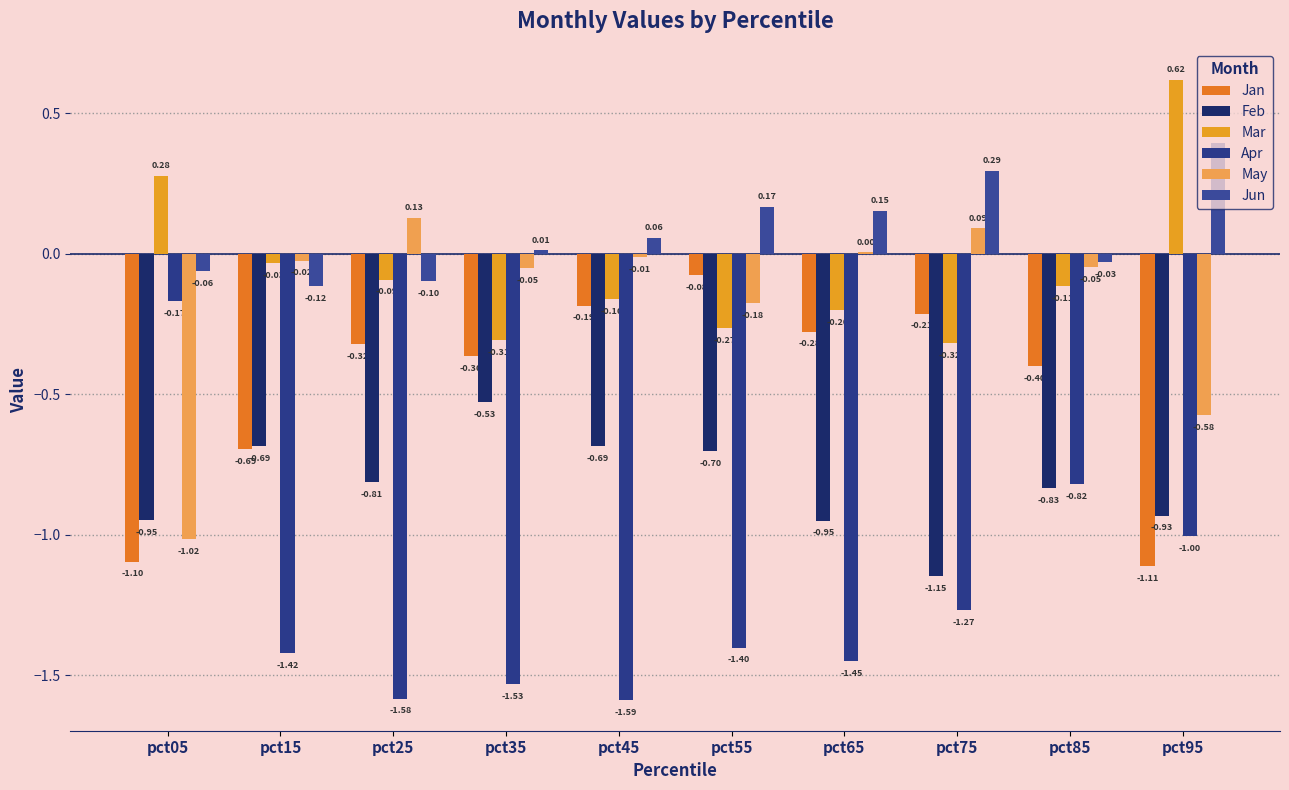

Are the bars grouped side by side (vs. stacked)?

Yes